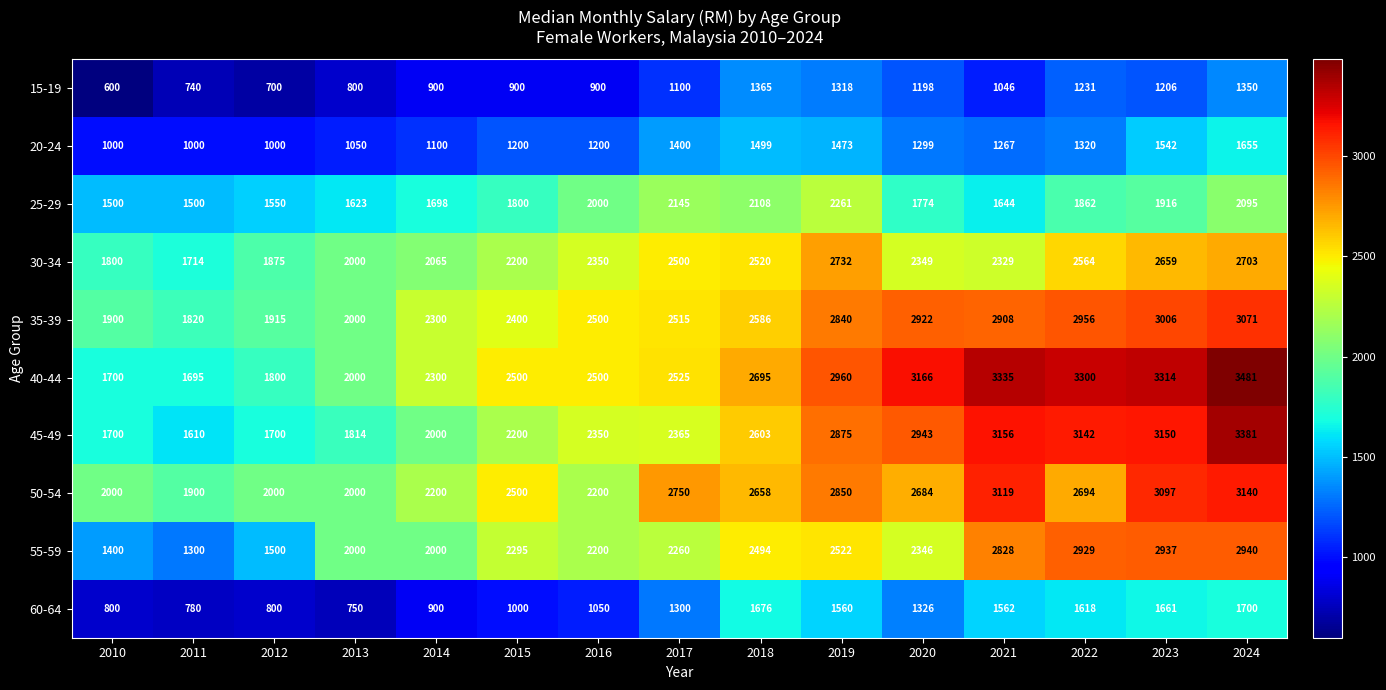

Which series changed the most between 2014 and 2024?

45-49